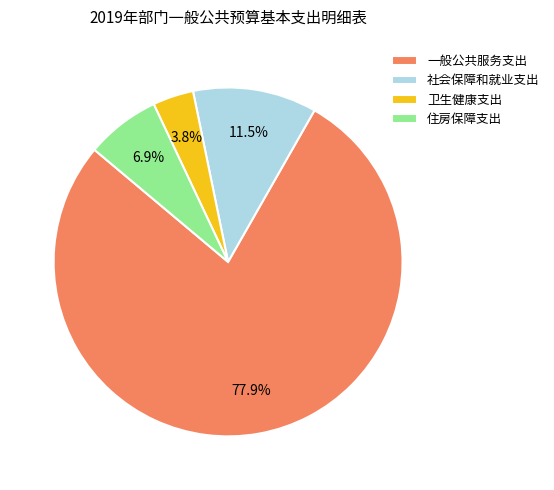

Rank the categories by value from lowest to highest.

卫生健康支出, 住房保障支出, 社会保障和就业支出, 一般公共服务支出